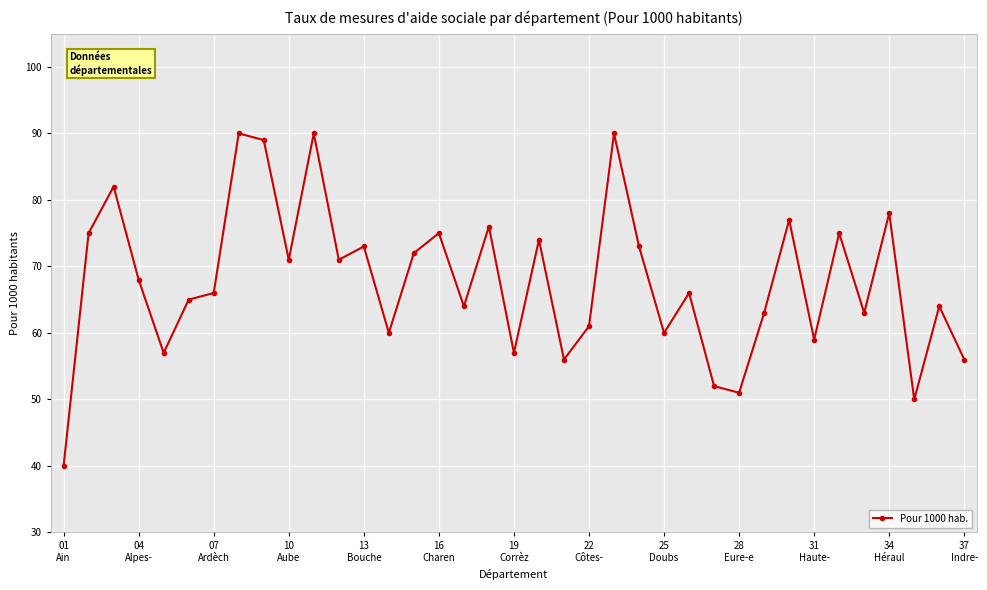

Is this an area chart (filled region under the line)?

No